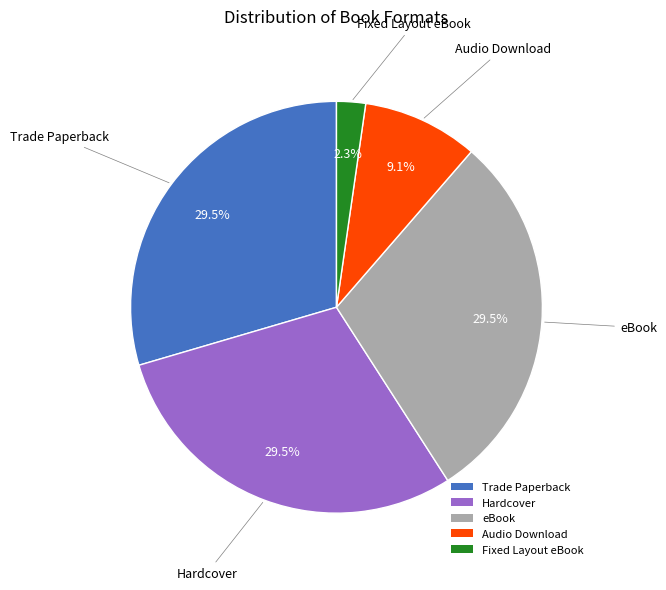

Count the number of slices in the pie.

5